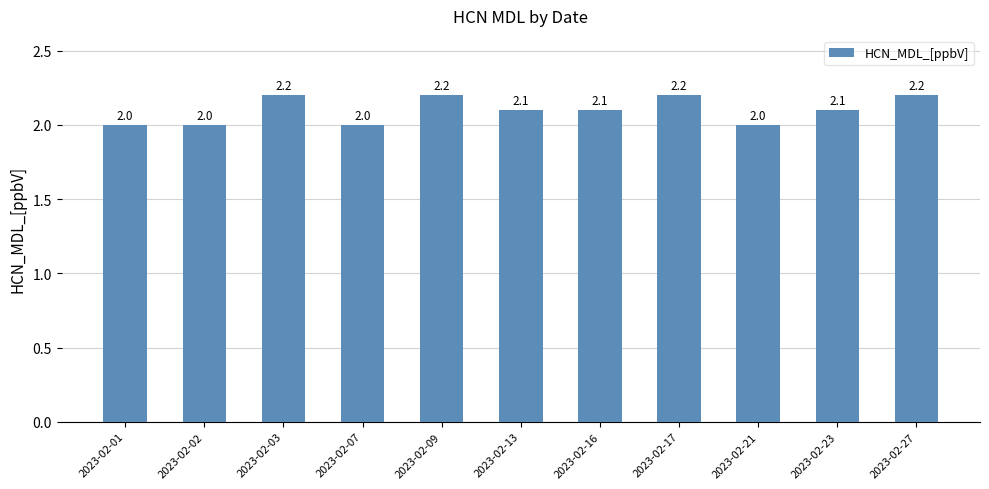

What is the average value?

2.1